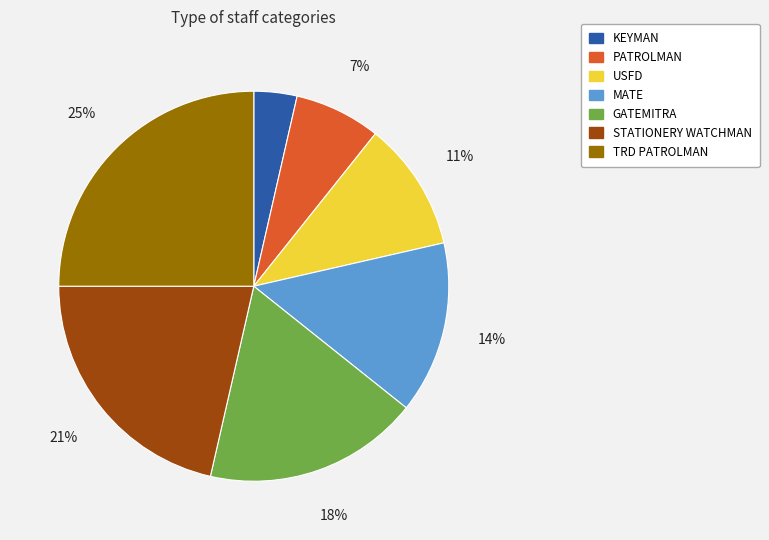

To the nearest percent, what percentage of the pie is PATROLMAN?

7%